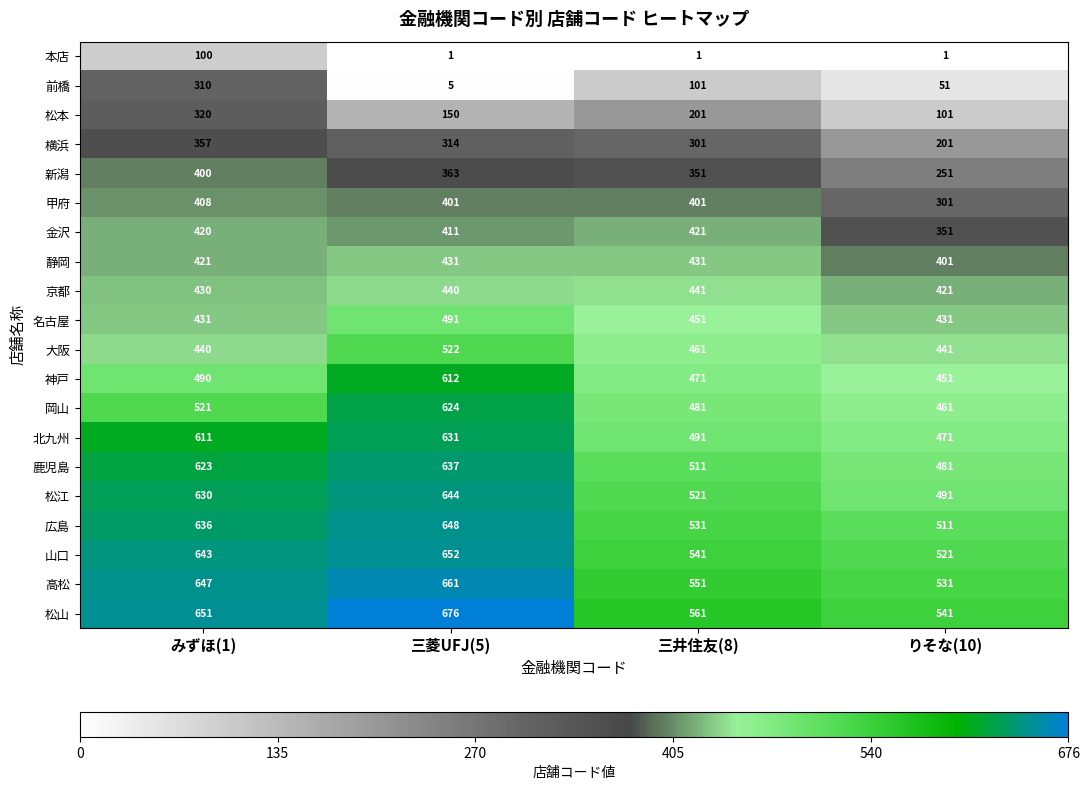

Is the value of 名古屋 at 三井住友(8) greater than the value of 高松 at みずほ(1)?

No